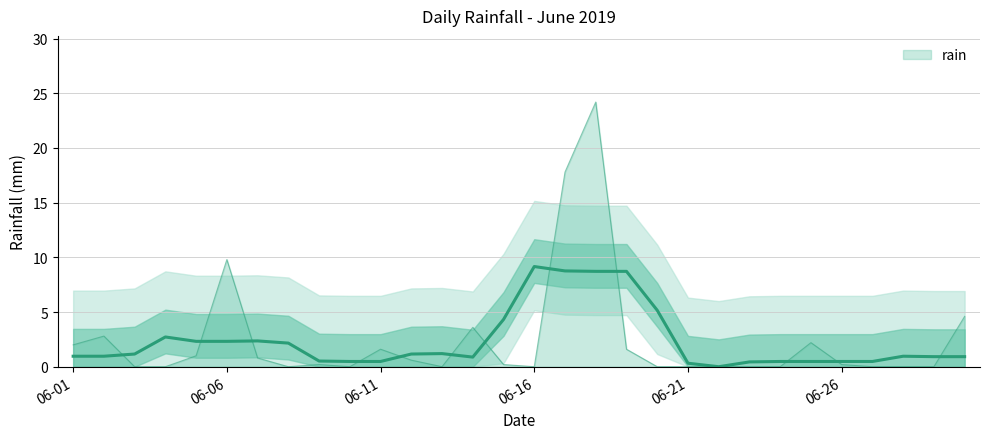

What is the sum of the values at 2019-06-17 and 2019-06-01?

19.8